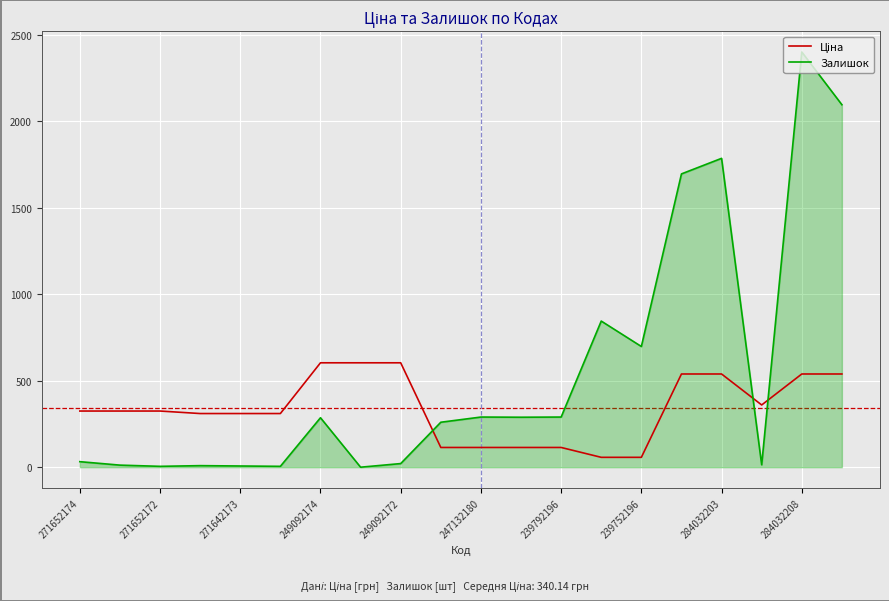

What is the maximum value shown in the chart?

2401.0